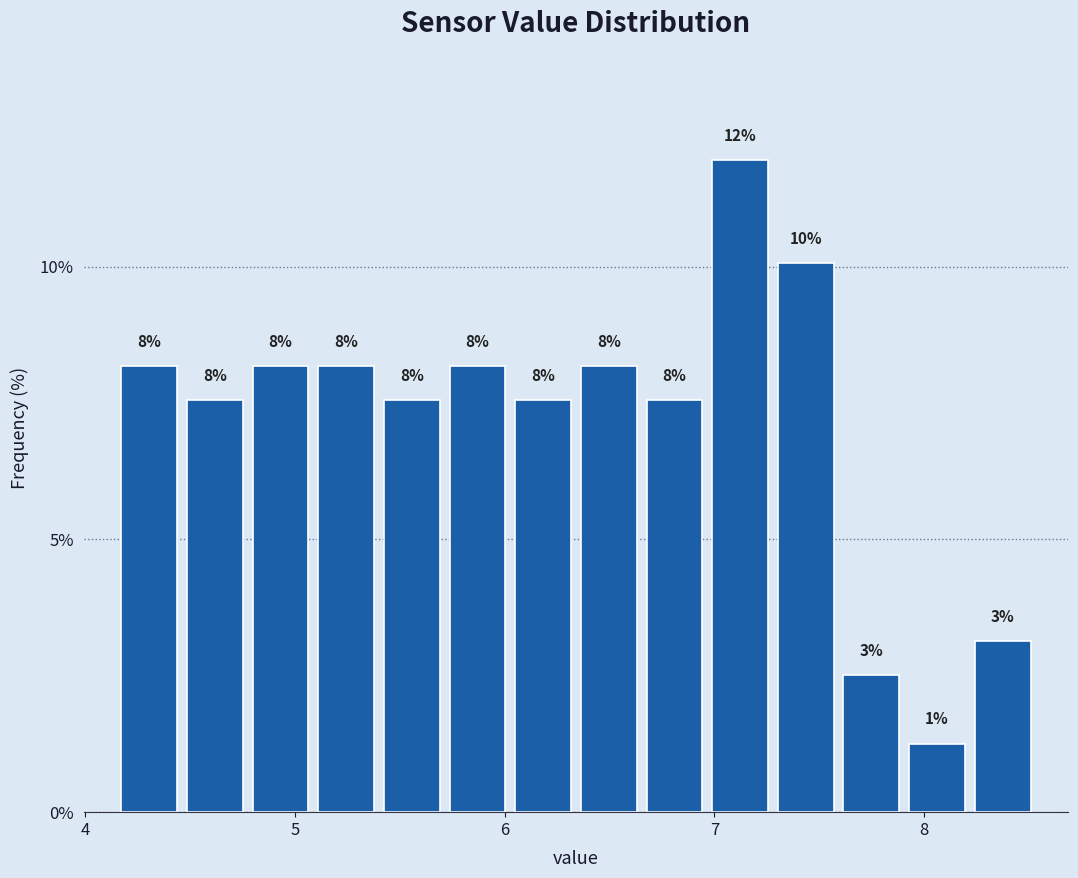

Around what value on the x-axis is the tallest bar? Give the approximate position of its centre, as read against the axis.

7.1